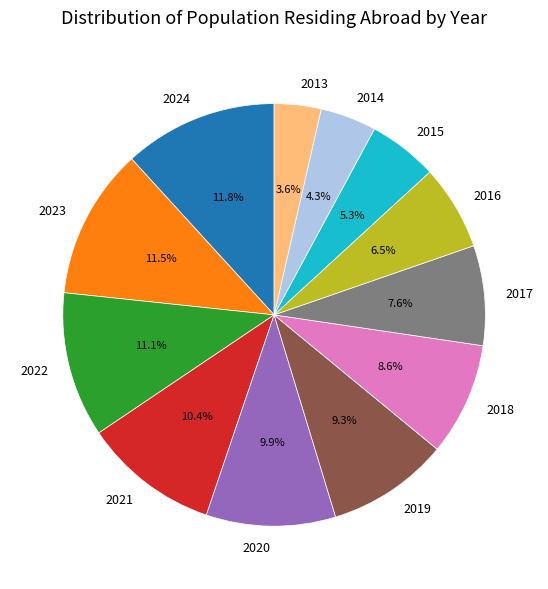

Does 2018 represent more than half of the total?

No